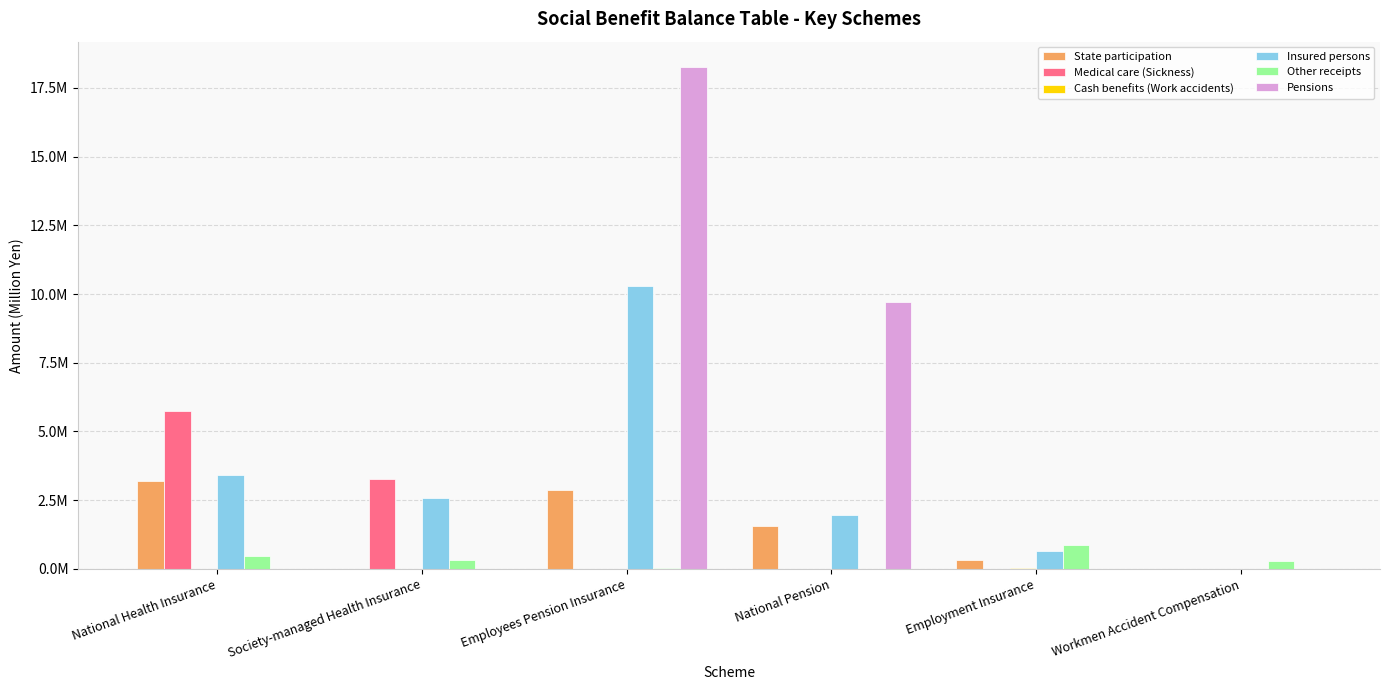

What is the sum of the Pensions values at National Pension and Workmen Accident Compensation?

9695251.6